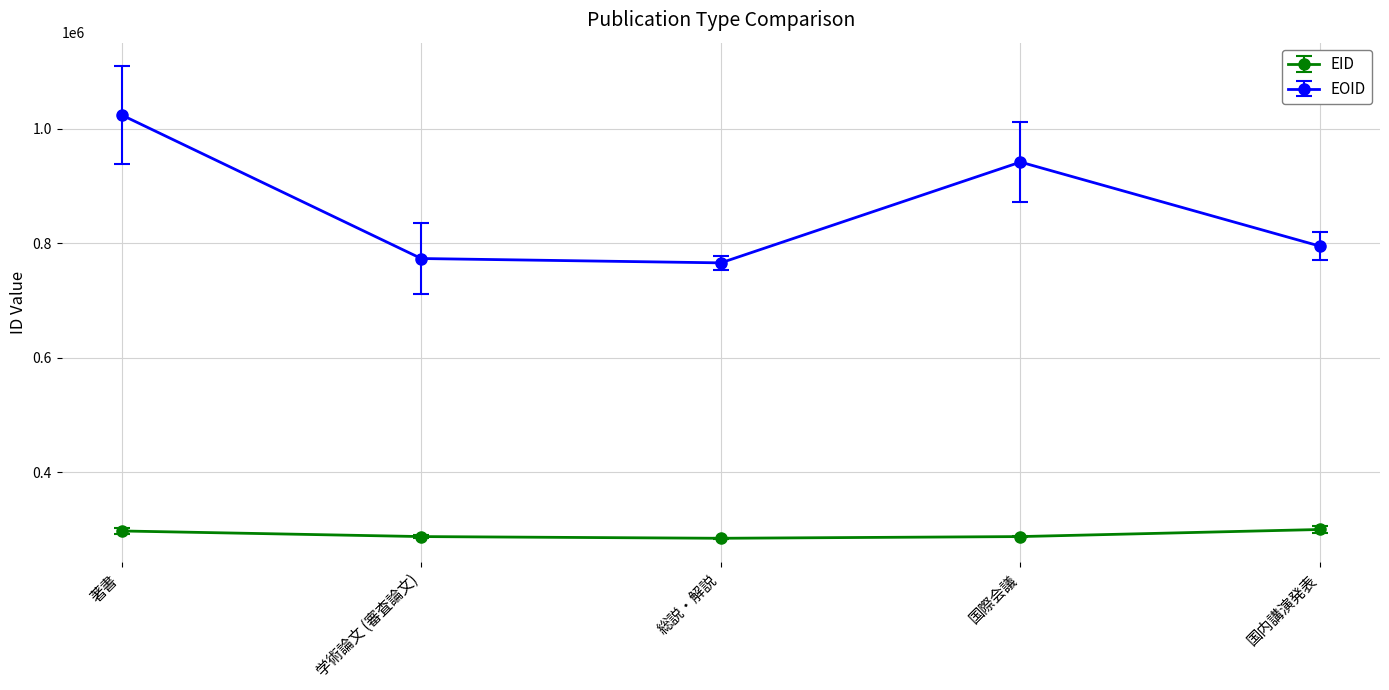

What is the spread (max minus min) of values at 学術論文 (審査論文)?

485695